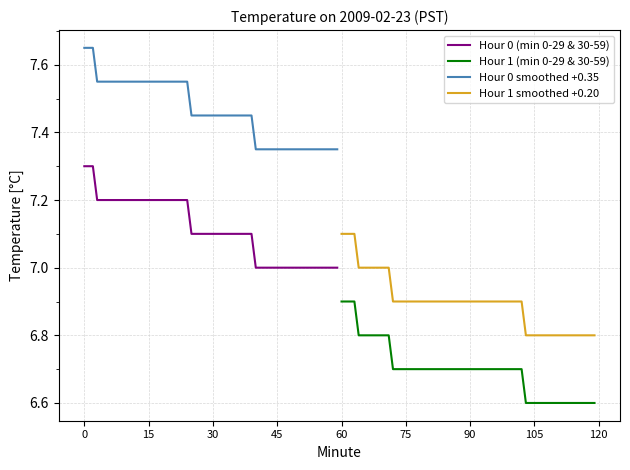

True or false: Hour 0 smoothed +0.35 and Hour 0 (min 0-29 & 30-59) intersect in this chart.

False